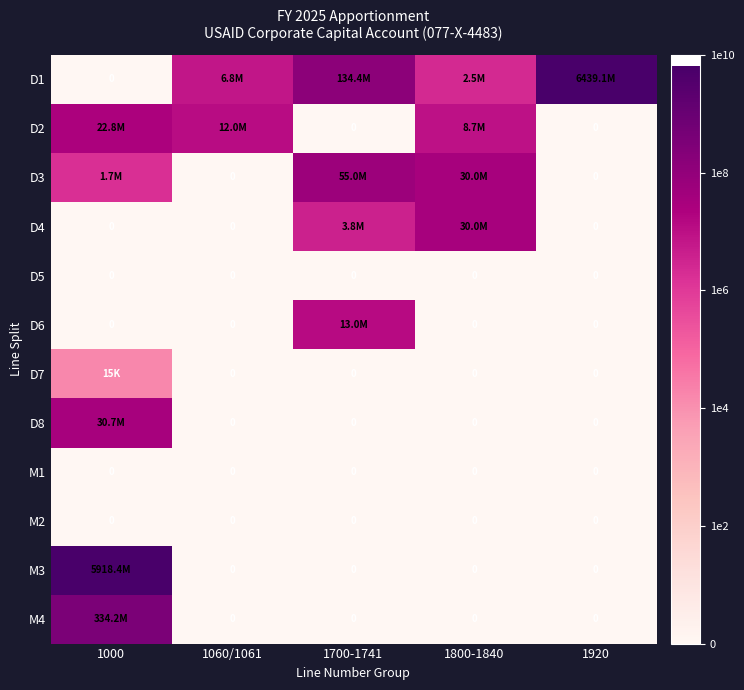

Count the M4 values in the range 0 to 1.

4